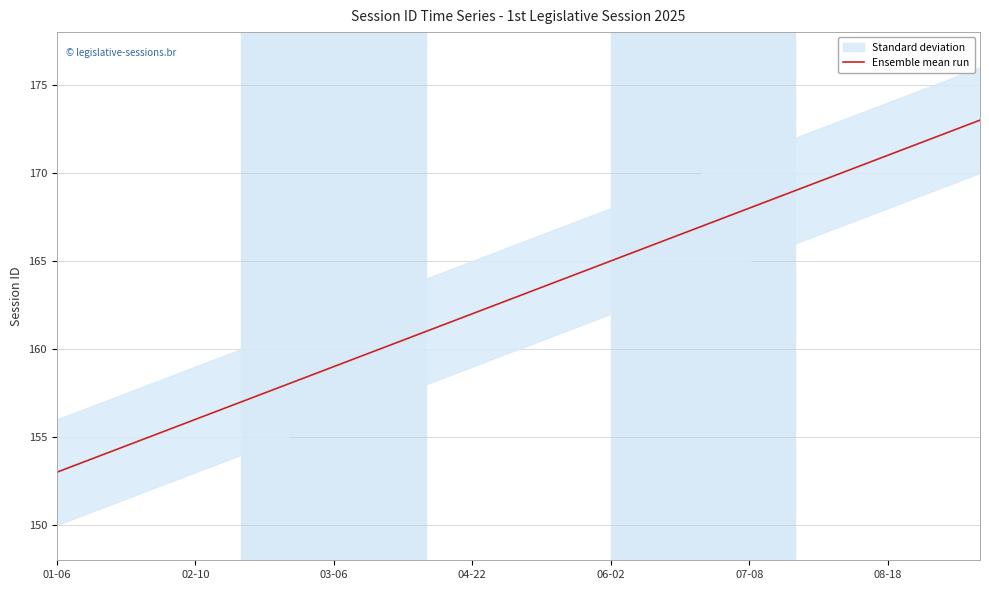

What is the change in value from 11 to 14?

+3